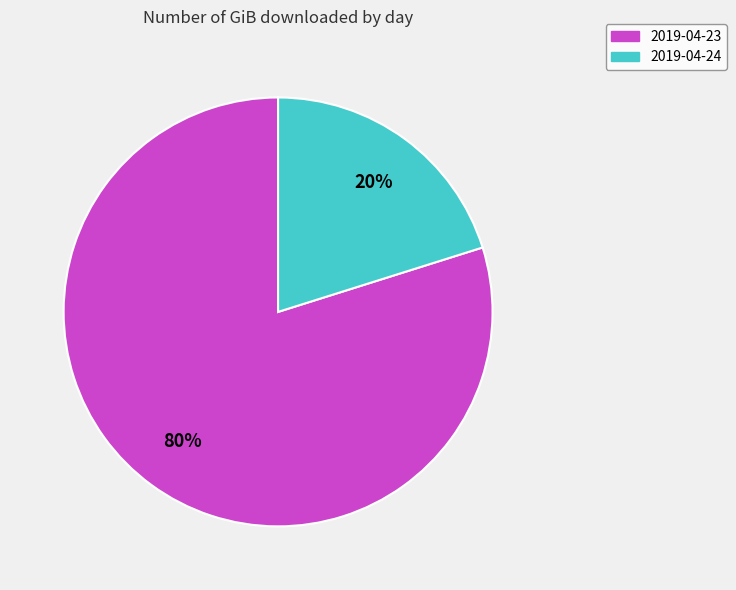

The 2019-04-23 slice represents 89% of the pie. True or false?

False